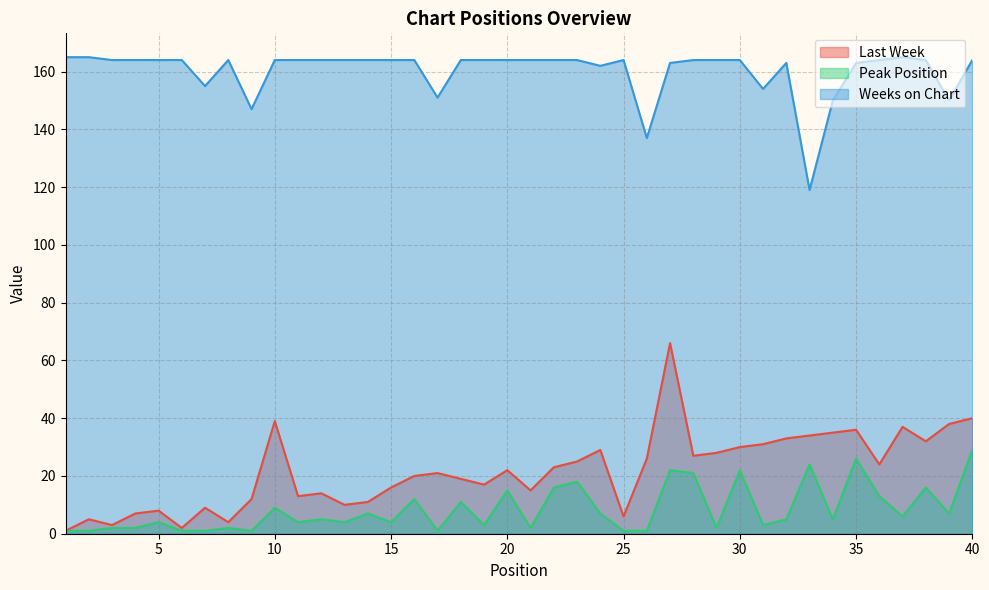

Is it true that Weeks on Chart equals 164 at 5?

True